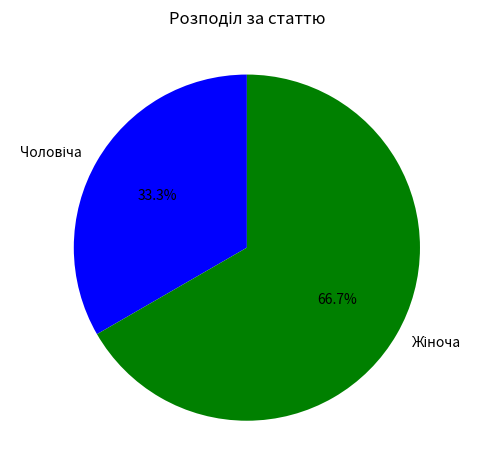

Is there any slice that represents more than half of the pie?

Yes